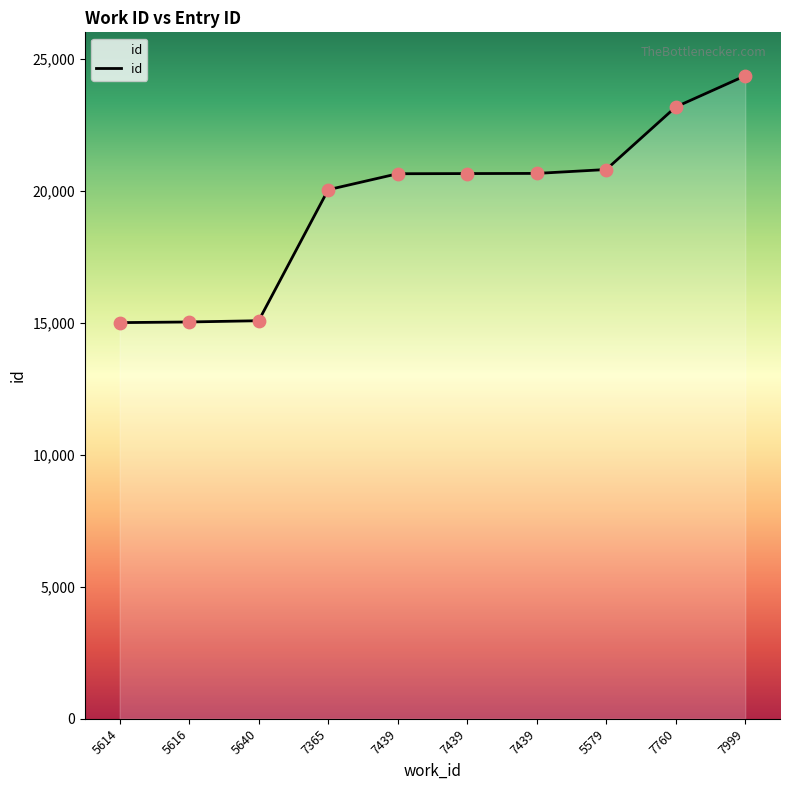

How many lines are shown in the chart?

1